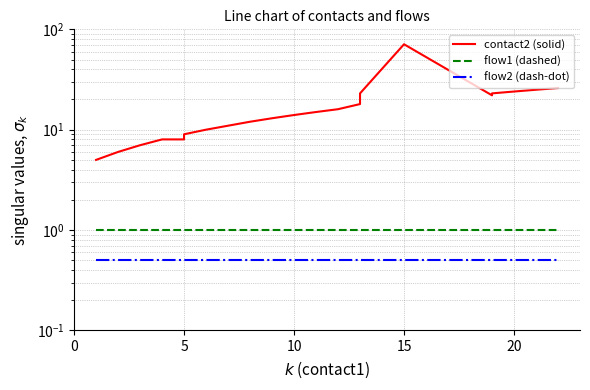

Is it true that contact2 (solid) equals 4.6 at 5?

False